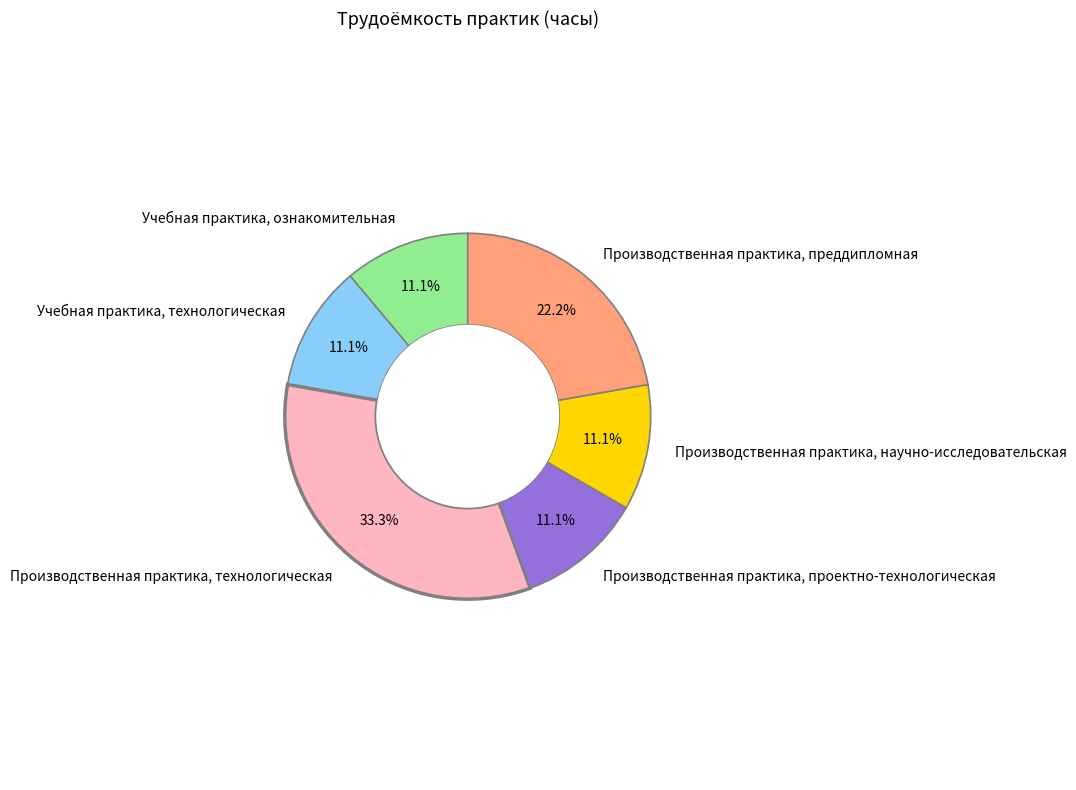

To the nearest percent, what portion does Производственная практика, технологическая represent?

33%